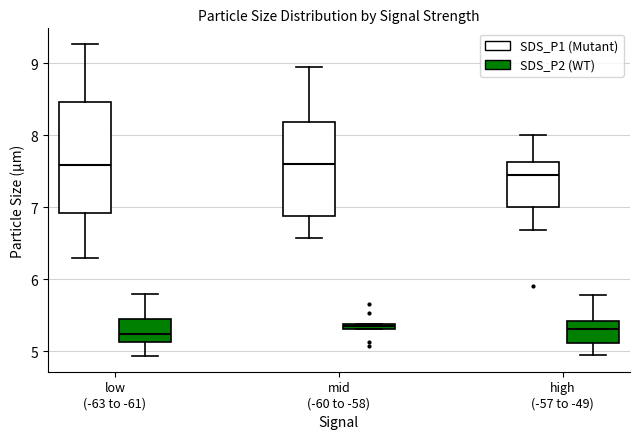

Where is the upper edge of the box for high (-57 to -49) (SDS_P1 (Mutant)) on the y-axis? The values are not printed on the chart, so give them approximately, as read against the axis.

7.6